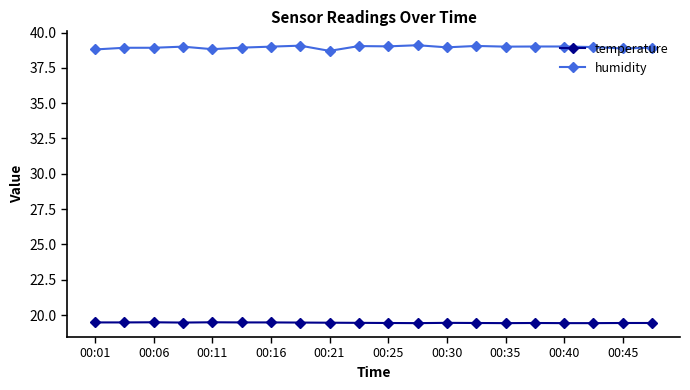

List the series in order of their peak value, highest first.

humidity, temperature